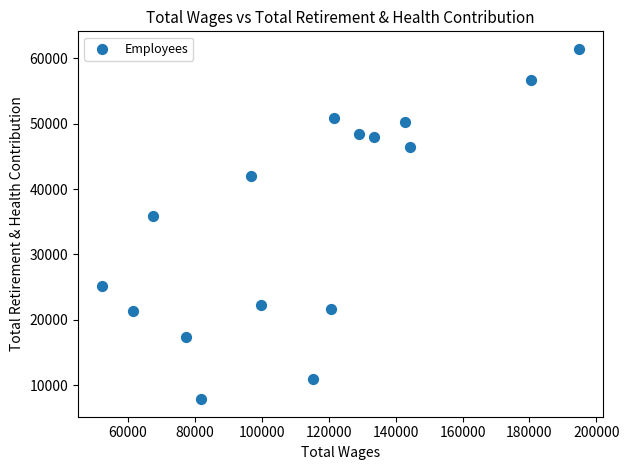

What is the range of X values (max minus min)?

142573